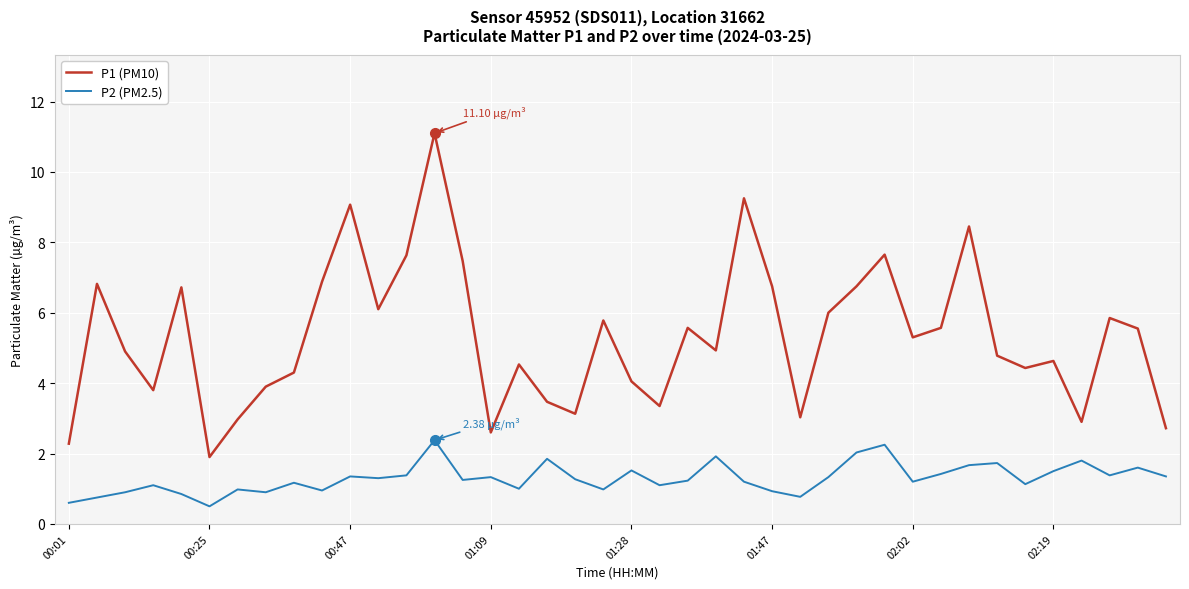

What is the difference between the maximum and minimum values in the P1 (PM10) series?

9.2